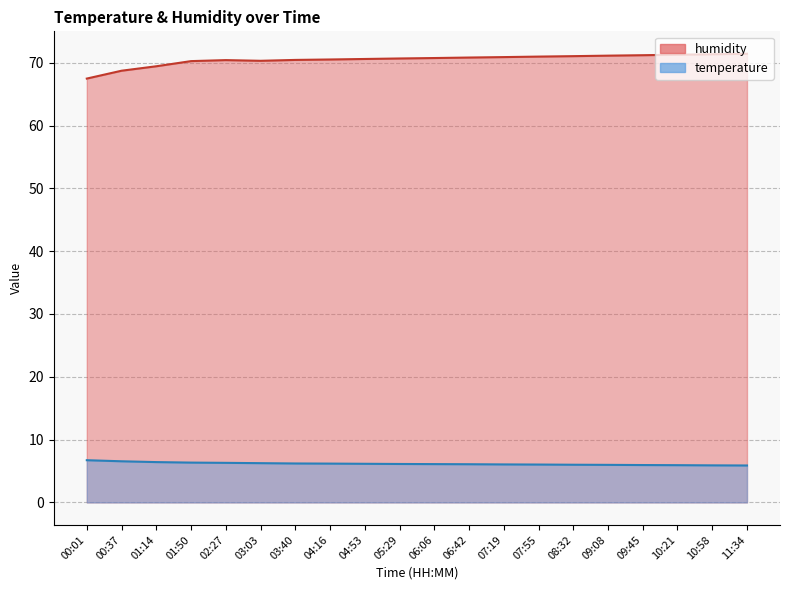

Reading left to right, transcribe all the data shown in this chart.

temperature: 00:01=6.7	00:37=6.5	01:14=6.4	01:50=6.3	02:27=6.3	03:03=6.2	03:40=6.2	04:16=6.2	04:53=6.2	05:29=6.1	06:06=6.1	06:42=6.1	07:19=6.0	07:55=6.0	08:32=6.0	09:08=6.0	09:45=6.0	10:21=5.9	10:58=5.9	11:34=5.9
humidity: 00:01=67.5	00:37=68.7	01:14=69.4	01:50=70.3	02:27=70.4	03:03=70.3	03:40=70.5	04:16=70.5	04:53=70.6	05:29=70.7	06:06=70.8	06:42=70.8	07:19=70.9	07:55=71.0	08:32=71.0	09:08=71.1	09:45=71.2	10:21=71.3	10:58=71.3	11:34=71.4